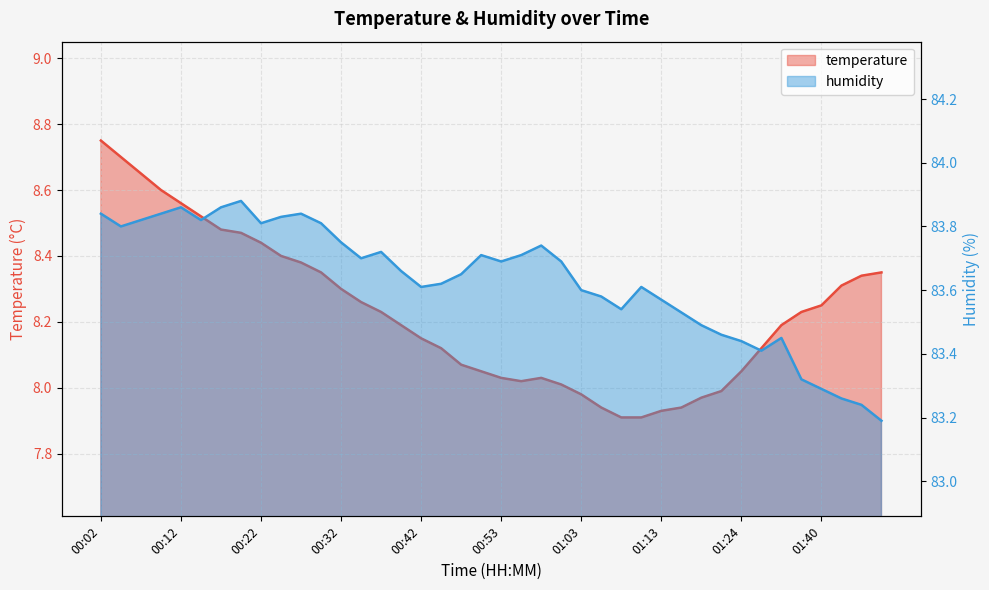

What is the total value across all series at 00:17?

92.3